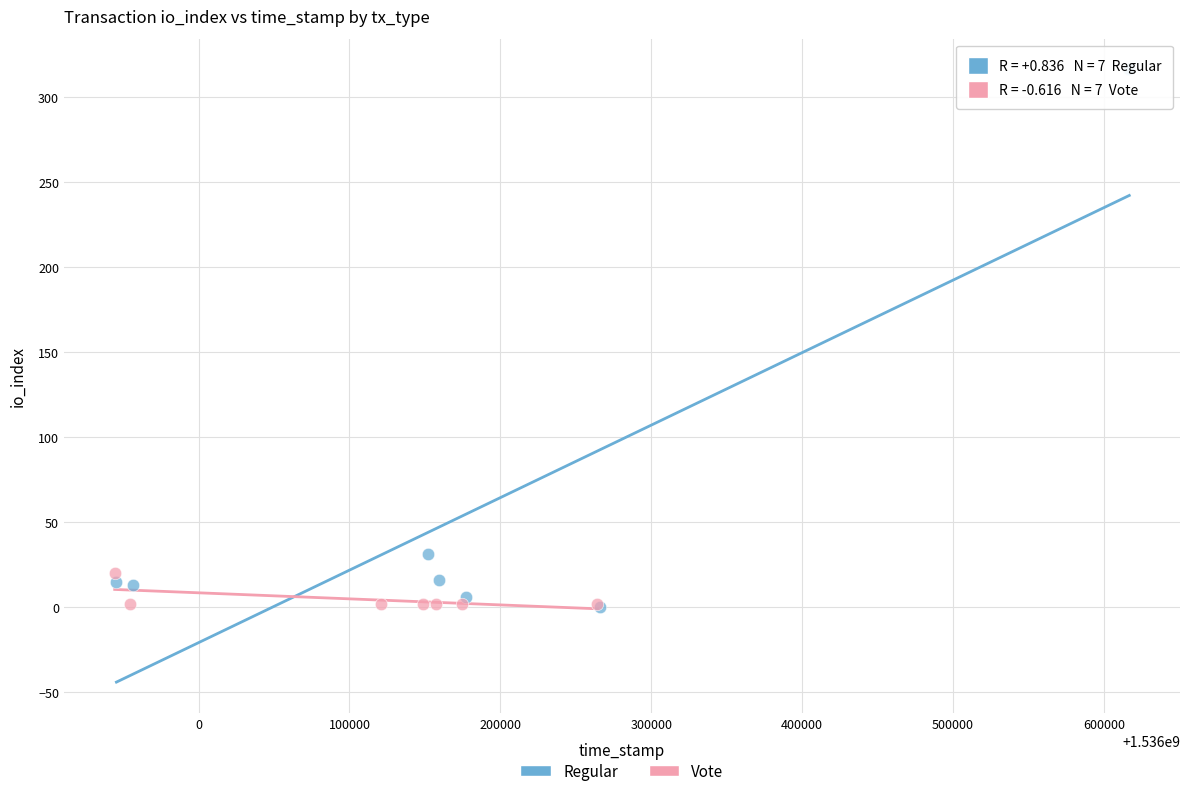

Which series has the widest spread of Y values?

Regular